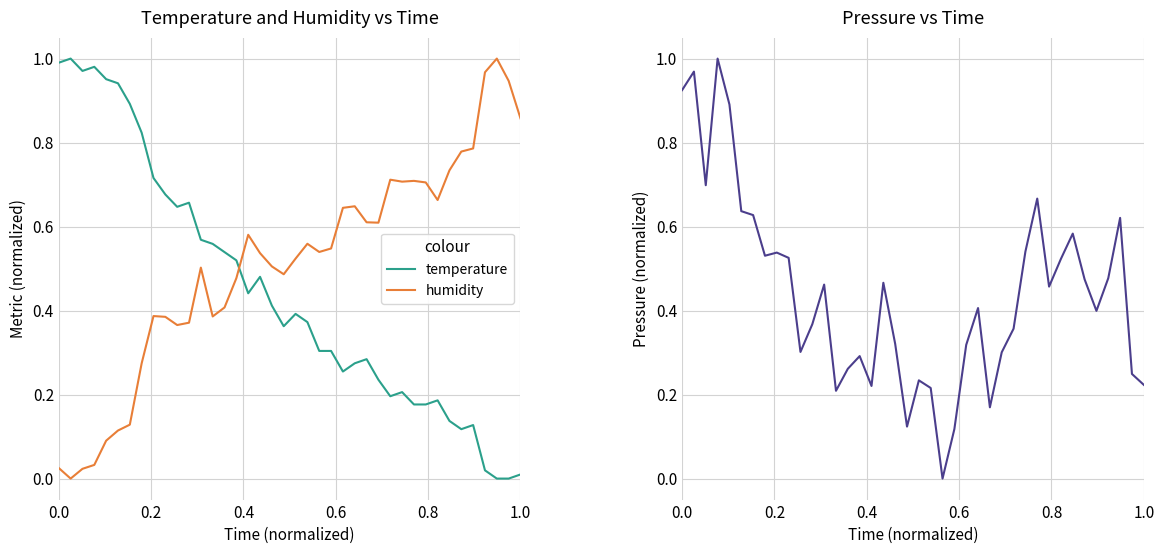

How many lines are shown in the chart?

3